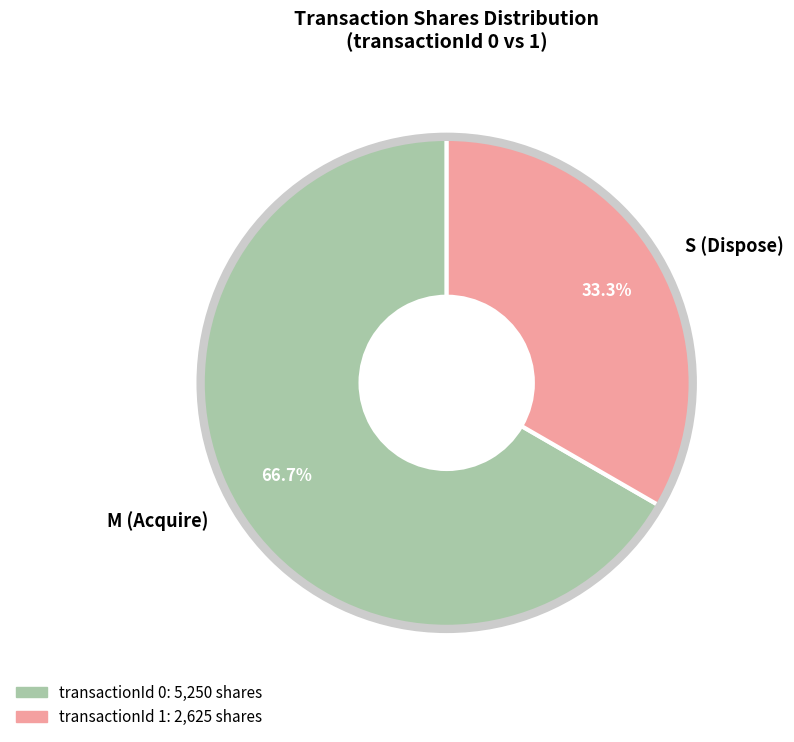

What percentage is NOT represented by S (Dispose)?

66.7%